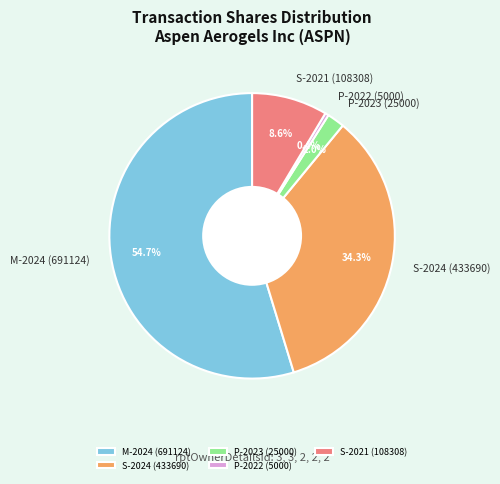

Is P-2023 (25000) the majority of the pie?

No